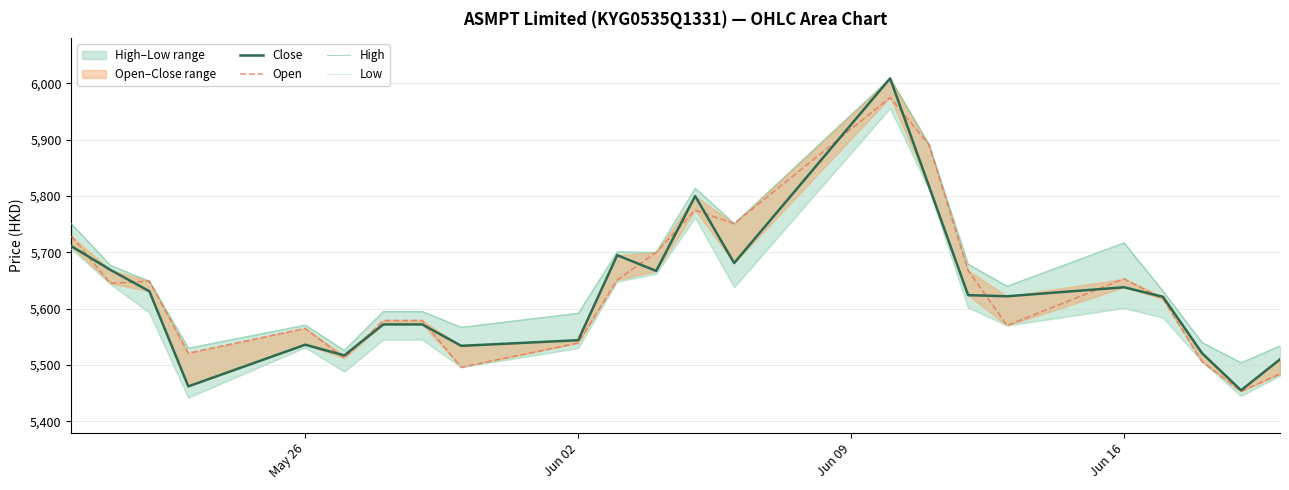

What is the maximum value for Open?

5975